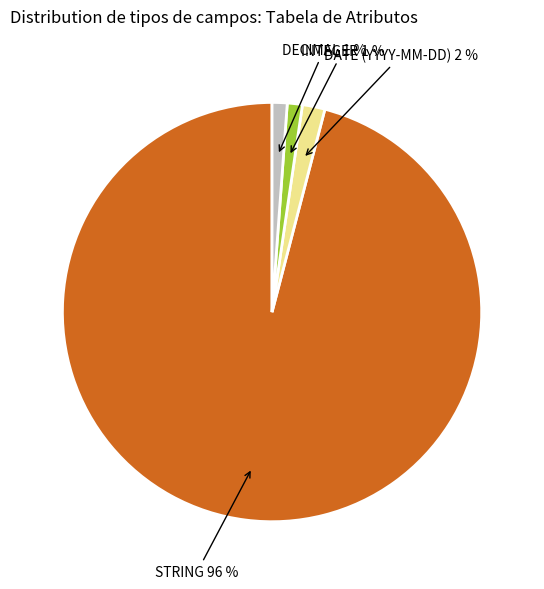

To the nearest percent, what is the difference between the largest and smallest slice percentages?

95%